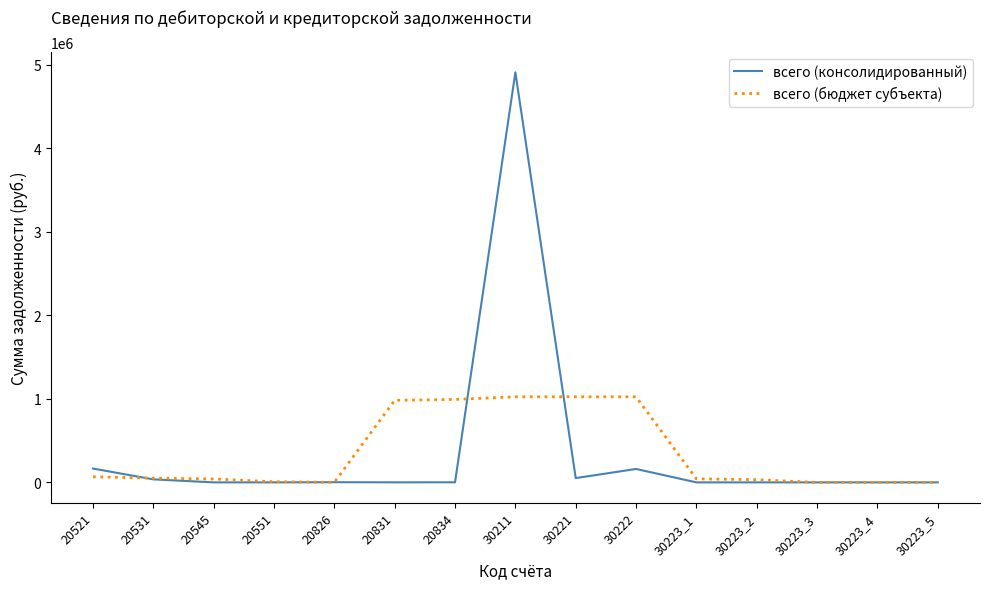

Rank the series by their maximum value, from highest to lowest.

всего (консолидированный), всего (бюджет субъекта)